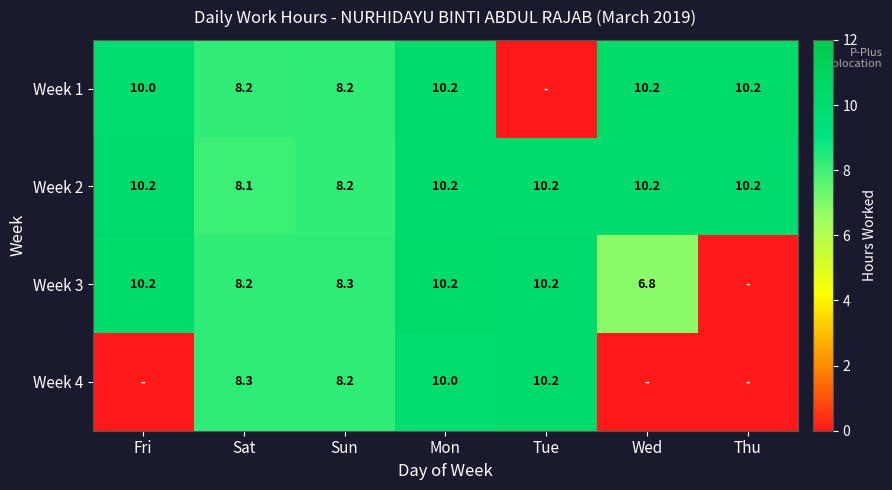

At which label does Week 2 reach its minimum?

Sat